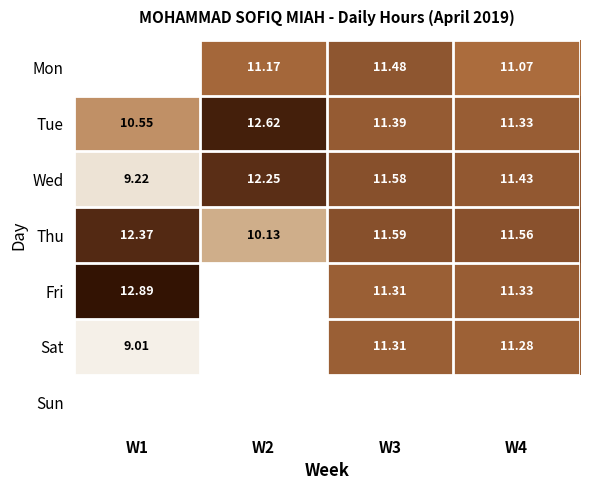

Count the number of categories in the chart.

4